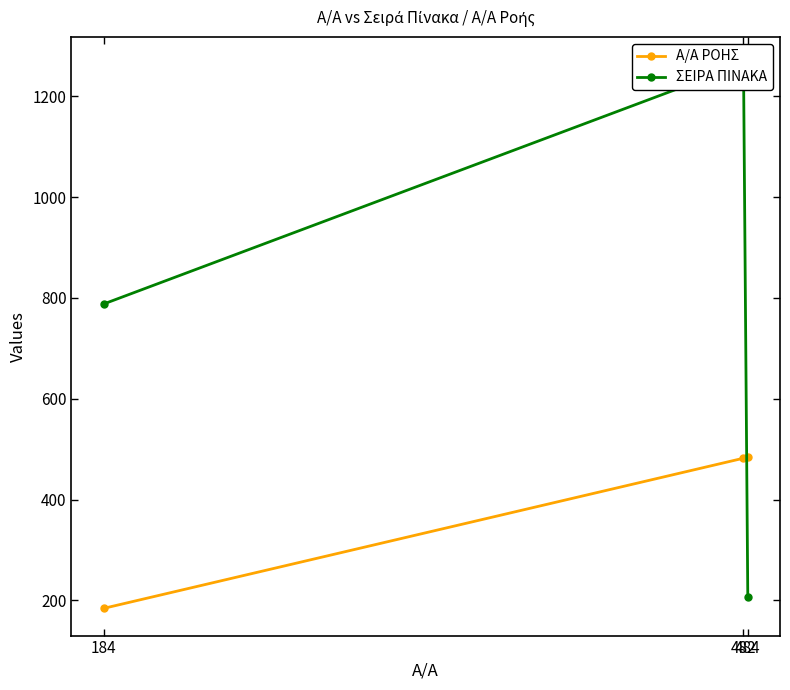

Where is ΣΕΙΡΑ ΠΙΝΑΚΑ nearest to the value 735?

184